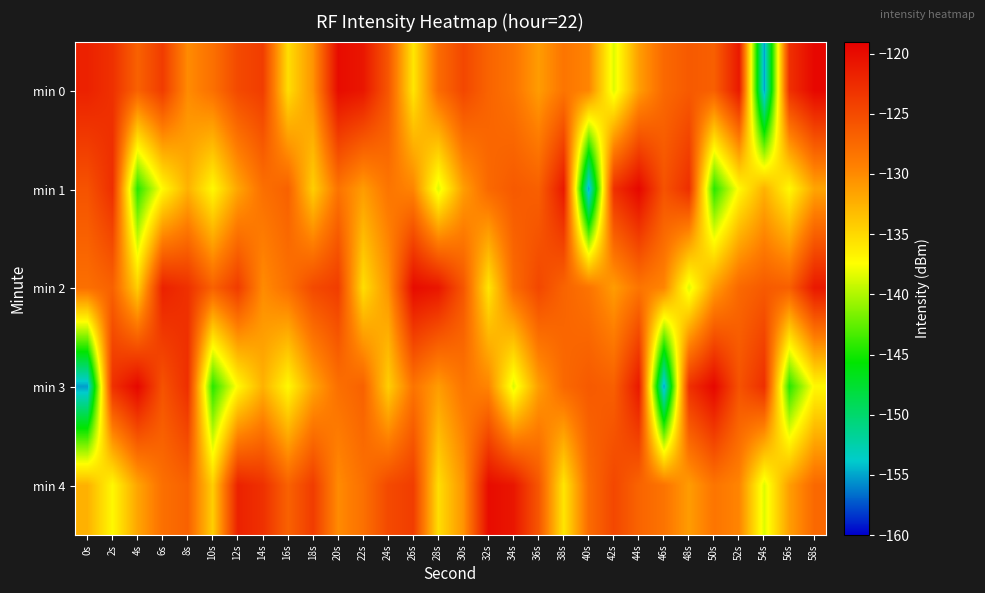

Which label corresponds to the smallest value in the chart?

54s